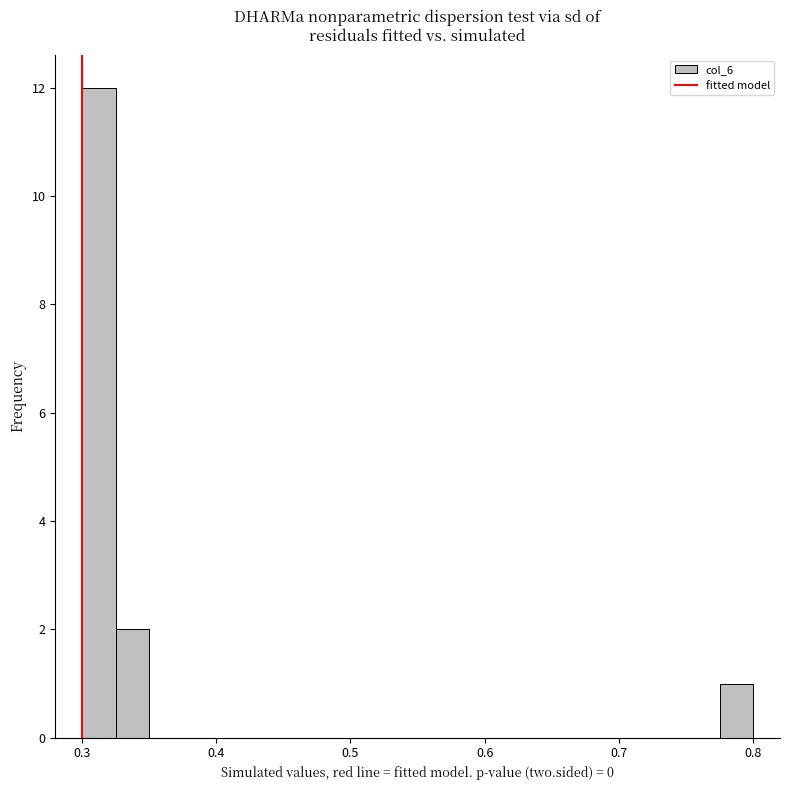

Read against the x-axis, roughly where is the centre of the tallest bar?

0.31